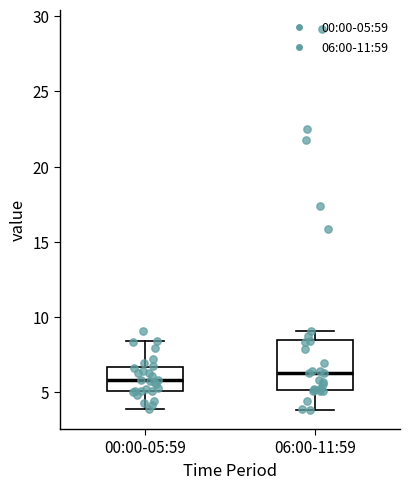

Reading left to right, transcribe this box plot: for each box, give where its median line is, the range the box spans, and where its two whiskers end, as read against the y-axis. The values are not printed on the chart, so give them approximately, as read against the axis.

00:00-05:59: median 6.0, box 5.0 to 6.5, whiskers 4.0 to 8.5
06:00-11:59: median 6.5, box 5.0 to 8.5, whiskers 4.0 to 9.0